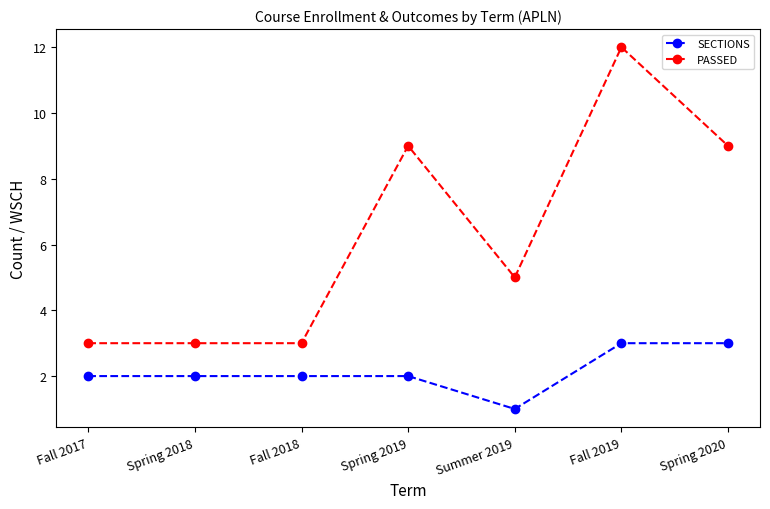

What is the difference between the highest and lowest values at Spring 2020?

6